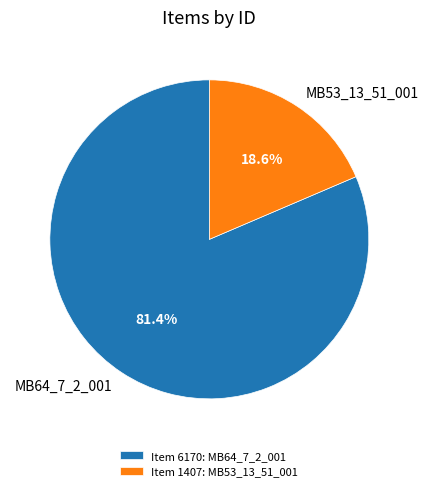

What percentage is NOT represented by MB53_13_51_001?

81.4%